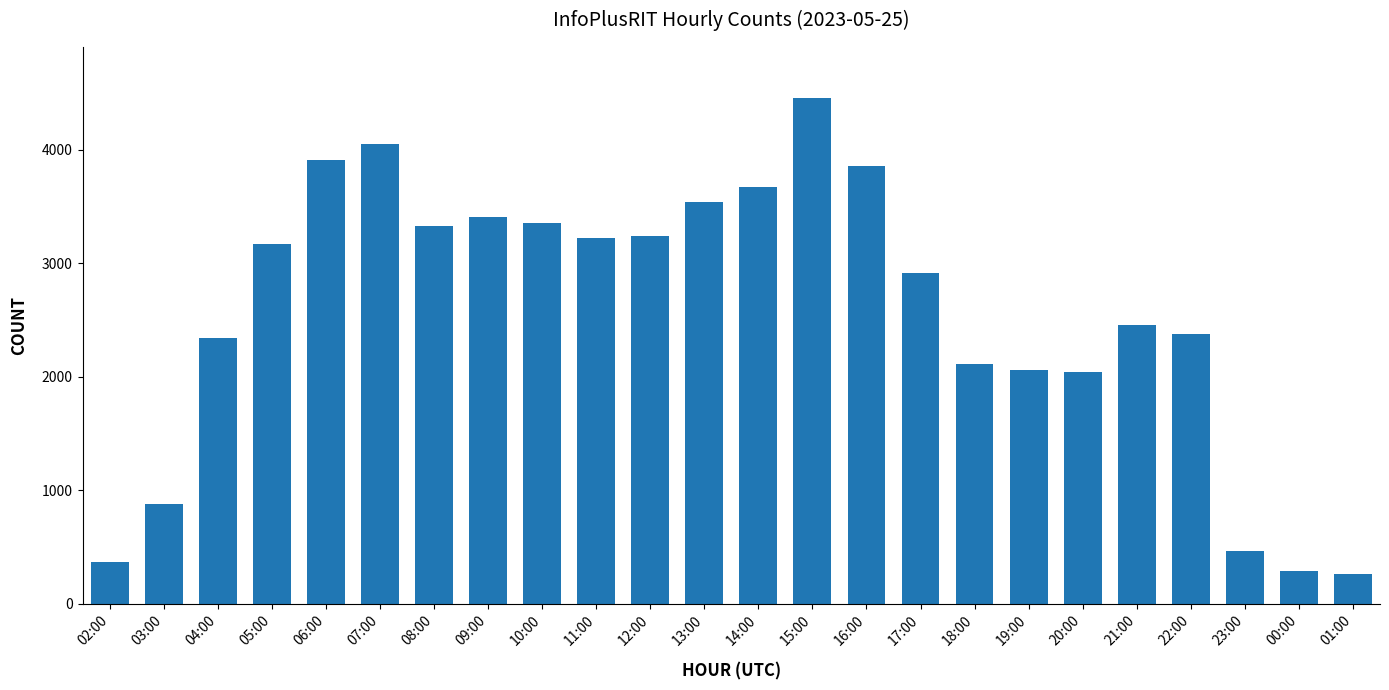

The chart shows a value of 107 at 00:00. True or false?

False